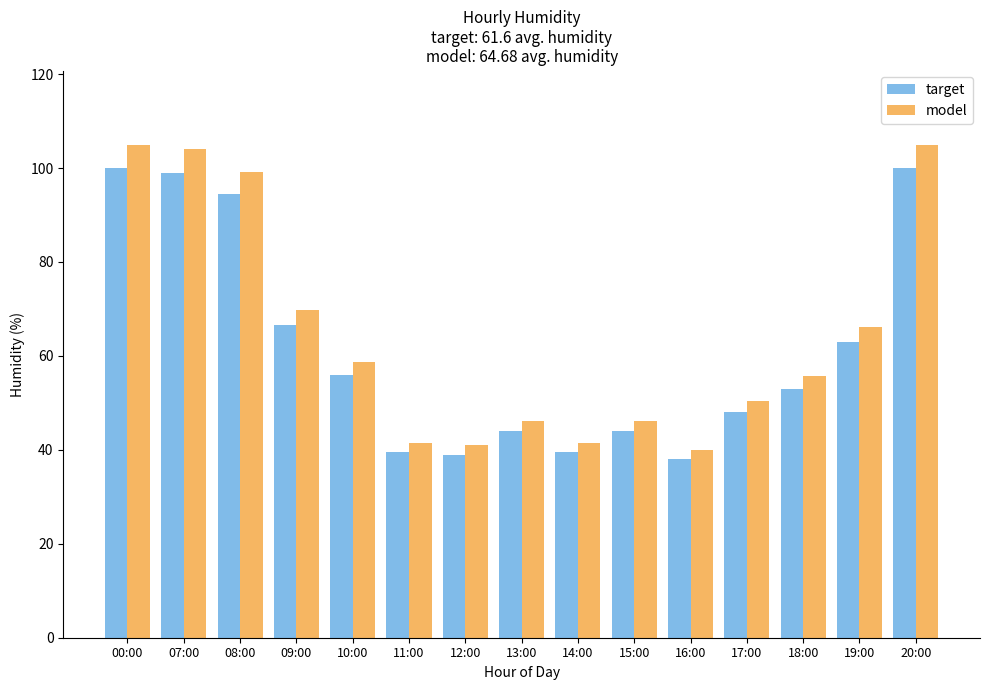

What is the label of the 2nd bar from the left?

07:00